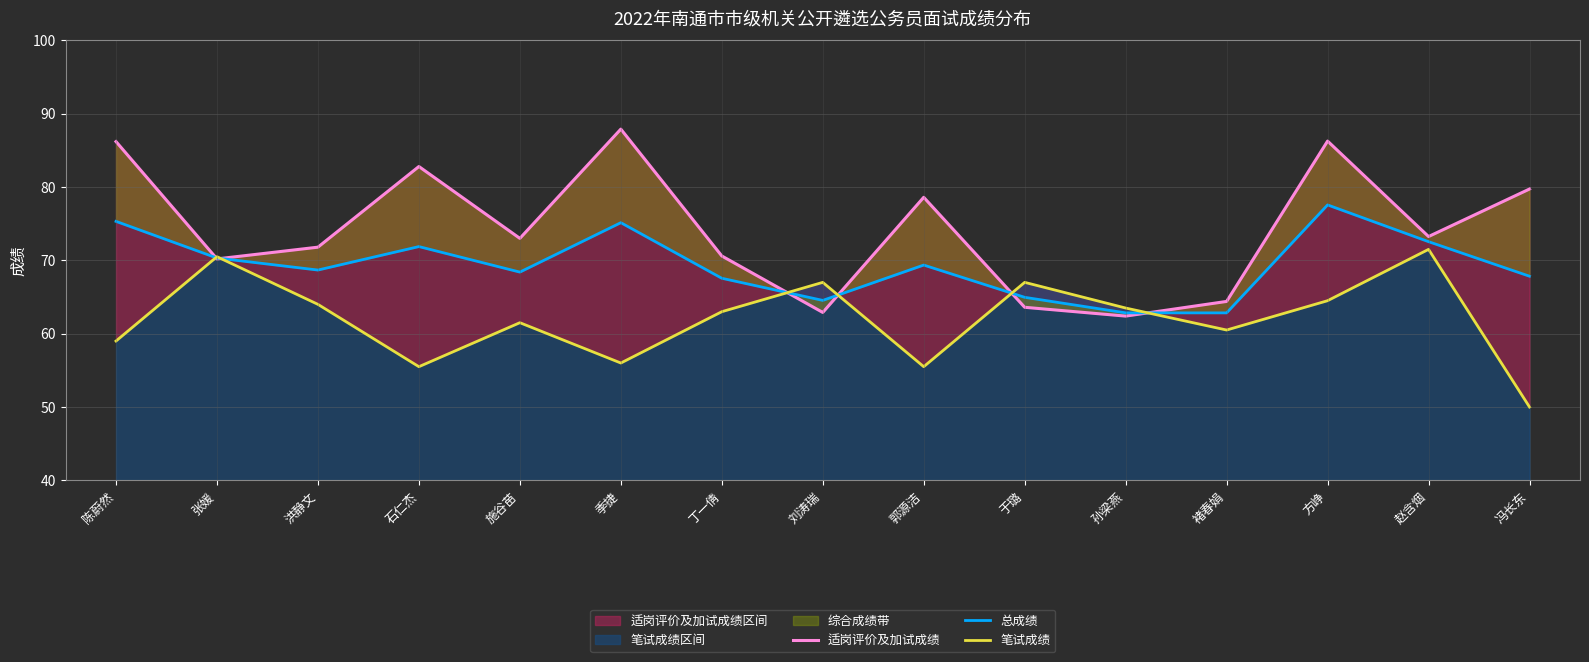

What is the difference between the second highest and second lowest values in the 适岗评价及加试成绩 series?

23.4